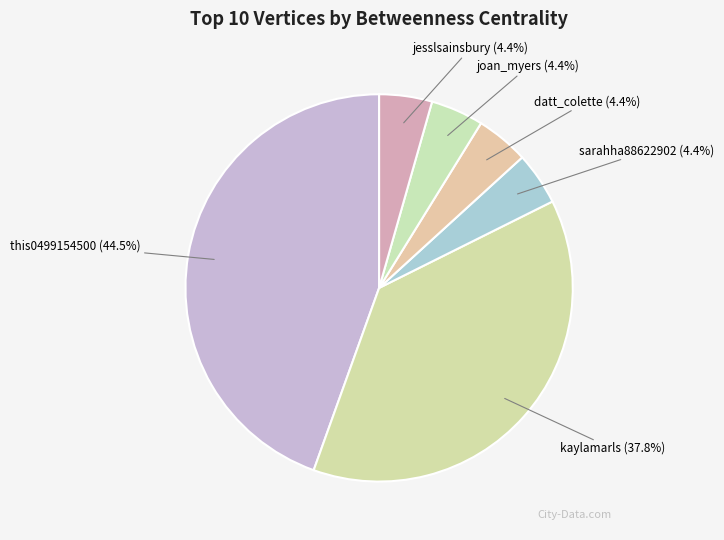

True or false: jesslsainsbury accounts for 4% of the total.

True